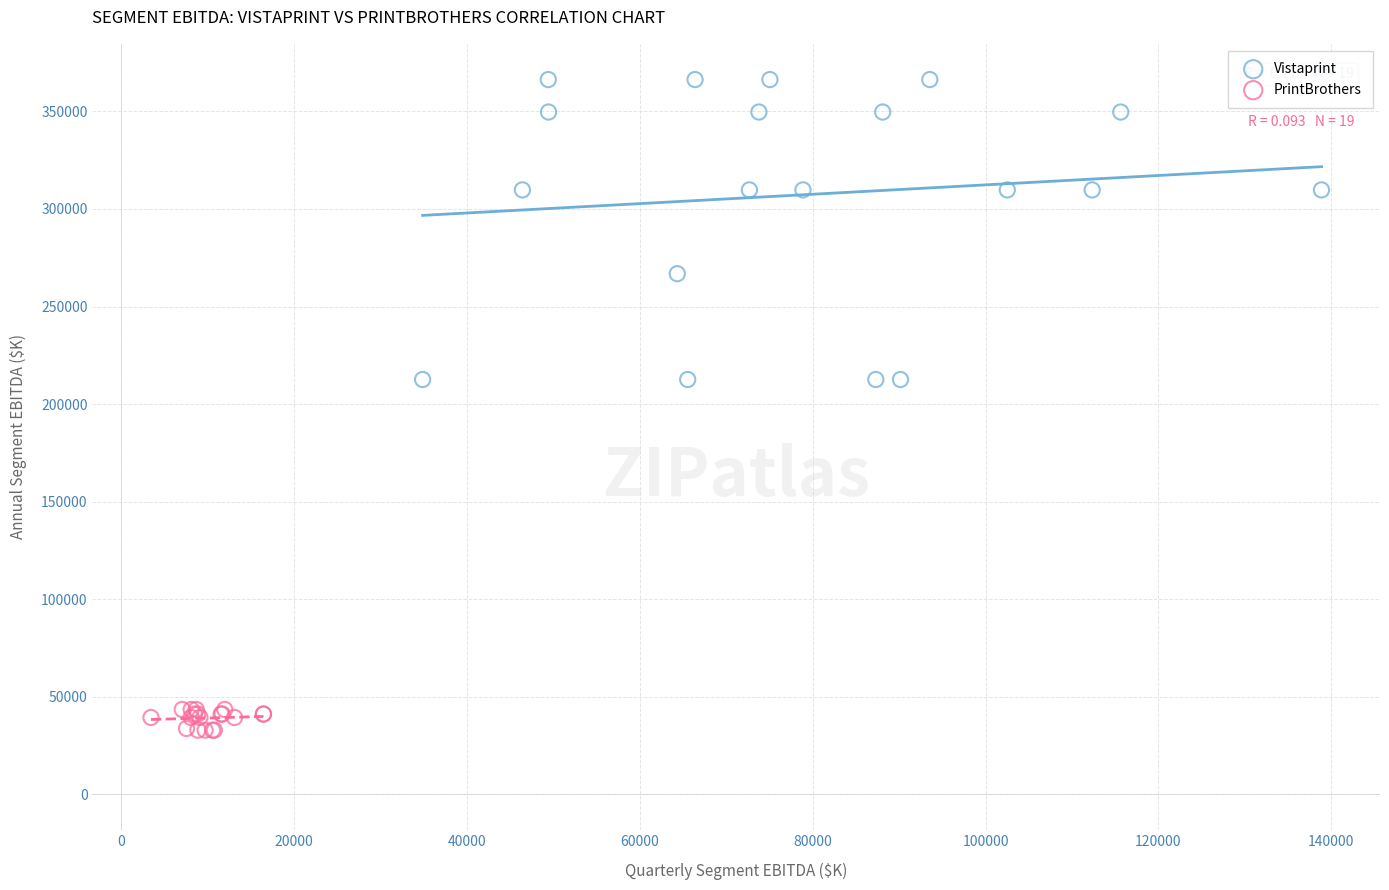

Which series reaches the maximum Y coordinate?

Vistaprint